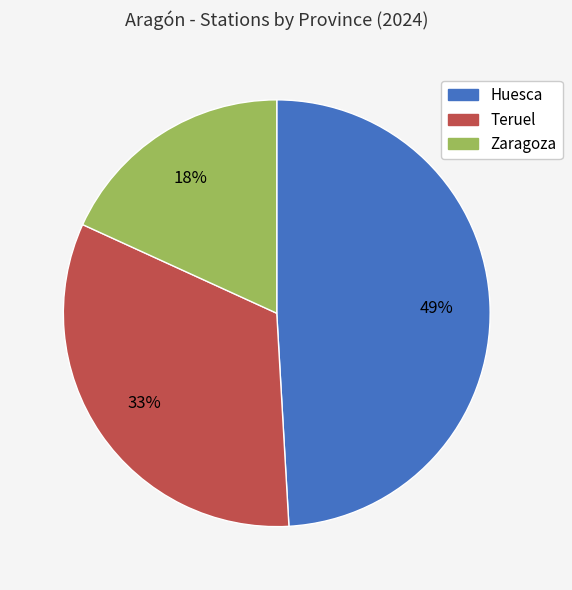

To the nearest percent, what is the difference between the largest and smallest slice percentages?

31%